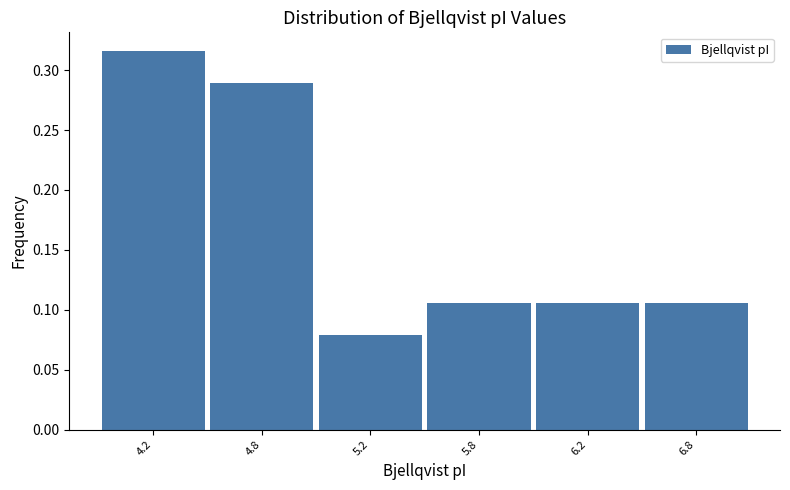

At which label is the value closest to 0?

5.2